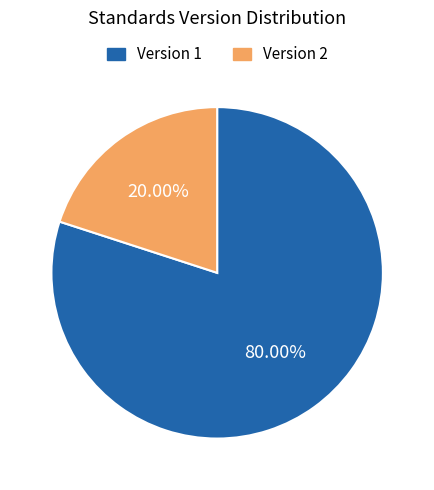

Which category has the biggest portion of the pie?

Version 1